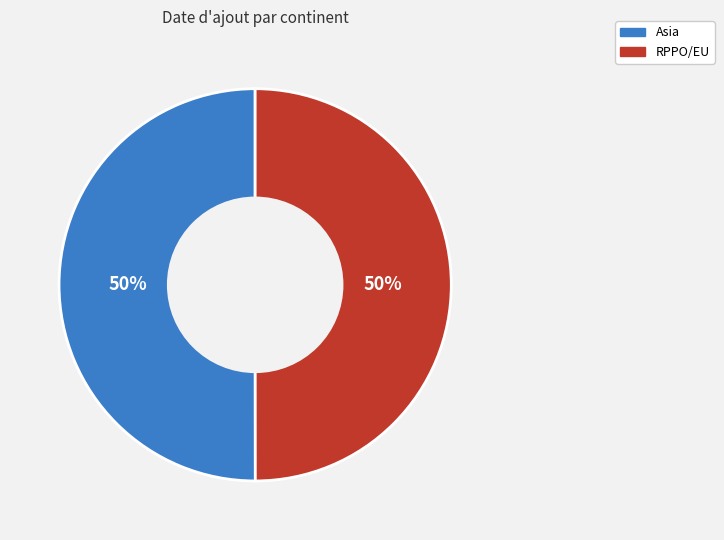

What is the ratio of the value at Asia to the value at RPPO/EU?

1.0